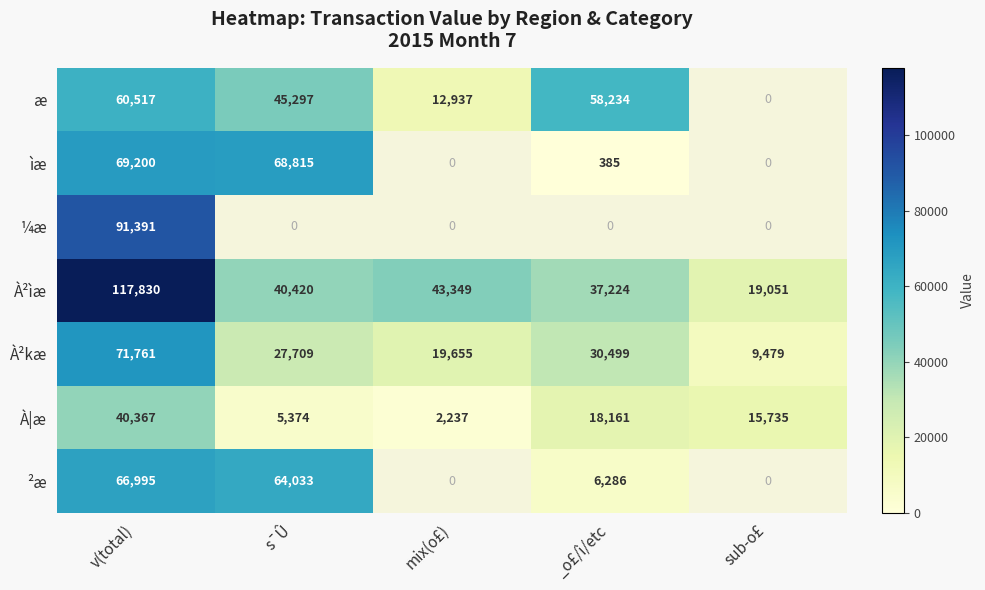

Is the value of À²ìæ at mix(o£) greater than the value of À²kæ at _o£/ì/etc?

Yes